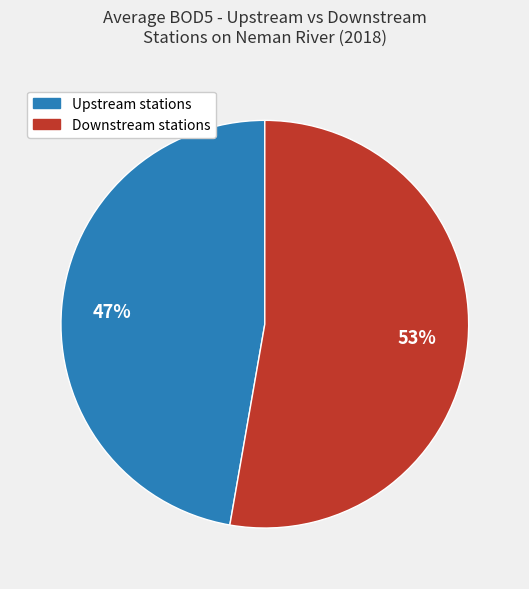

Is there a majority slice in this chart?

Yes